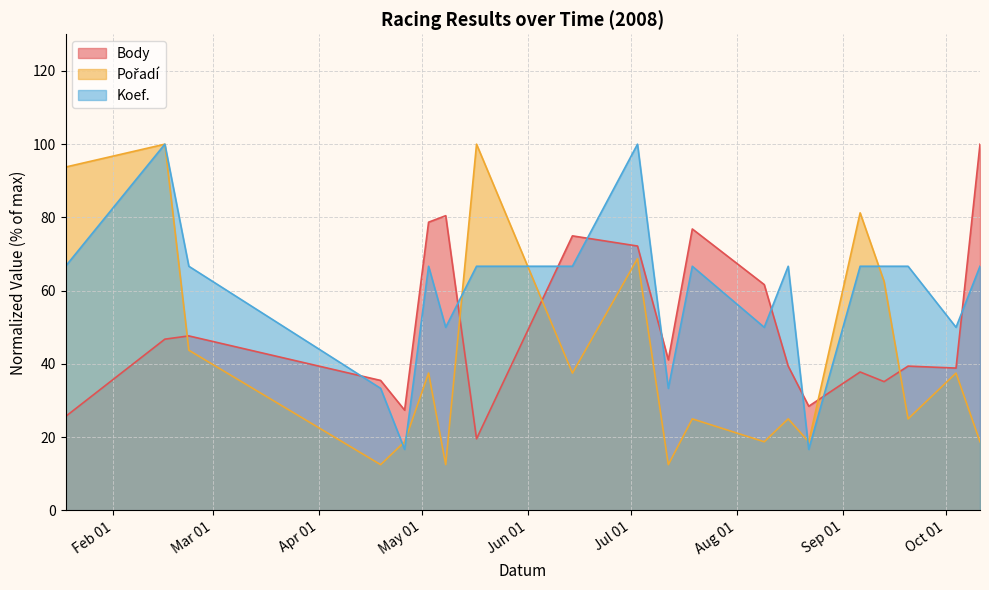

In Pořadí, how many points are higher than both neighbors (excluding endpoints)?

8